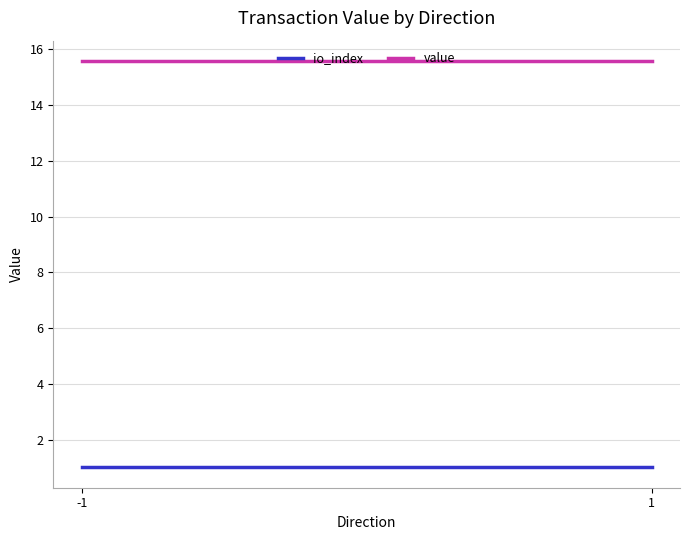

At 1, list the series in order from smallest to largest.

io_index, value